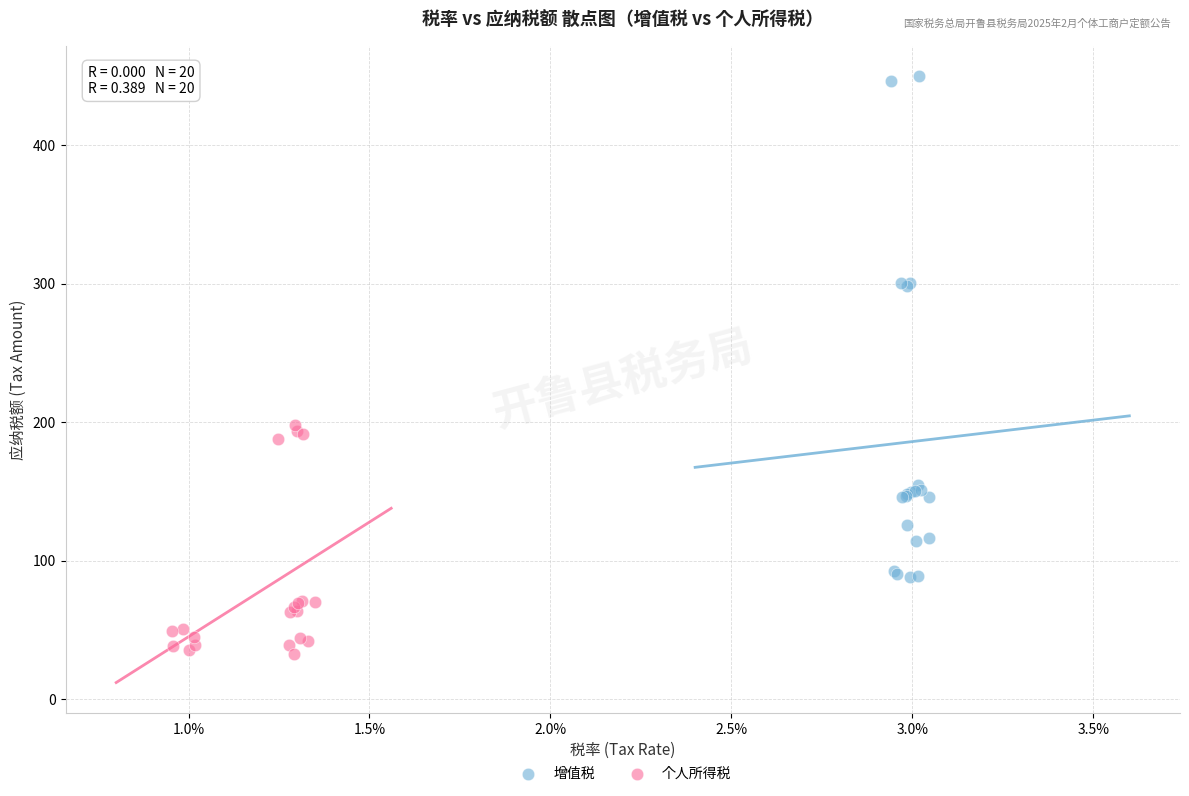

Which series contains the highest Y value?

增值税